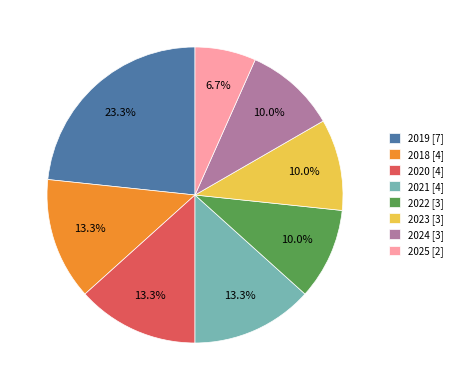

Is 2018 the majority of the pie?

No